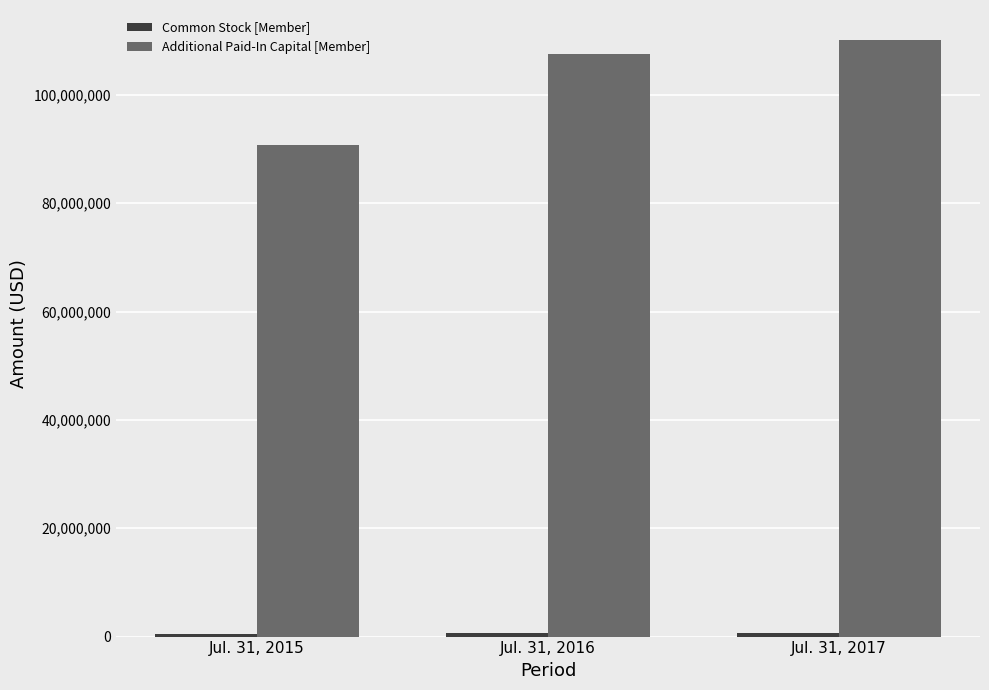

At which label does Additional Paid-In Capital [Member] reach its minimum?

Jul. 31, 2015